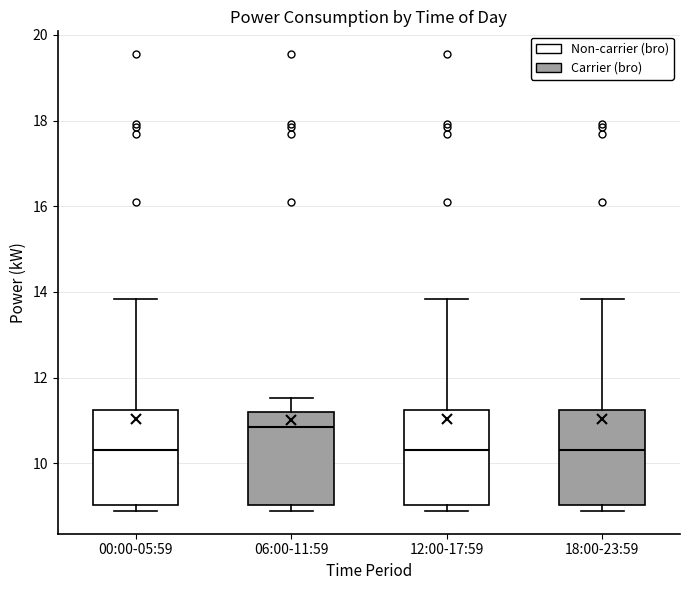

Reading left to right, transcribe this box plot: for each box, give where its median line is, the range the box spans, and where its two whiskers end, as read against the y-axis. The values are not printed on the chart, so give them approximately, as read against the axis.

00:00-05:59: median 10.4, box 9.0 to 11.2, whiskers 8.8 to 13.8
06:00-11:59: median 10.8, box 9.0 to 11.2, whiskers 8.8 to 11.6
12:00-17:59: median 10.4, box 9.0 to 11.2, whiskers 8.8 to 13.8
18:00-23:59: median 10.4, box 9.0 to 11.2, whiskers 8.8 to 13.8